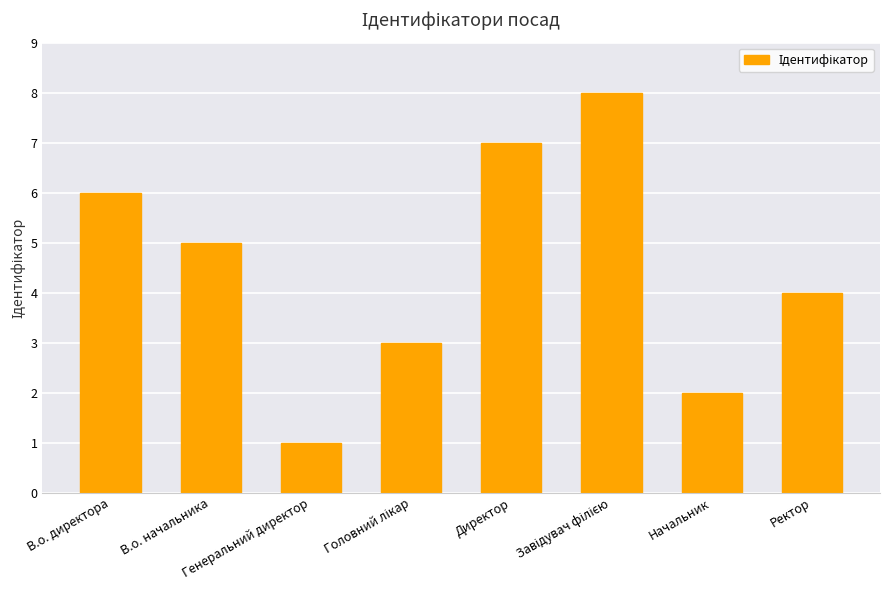

How many values are below 5?

4